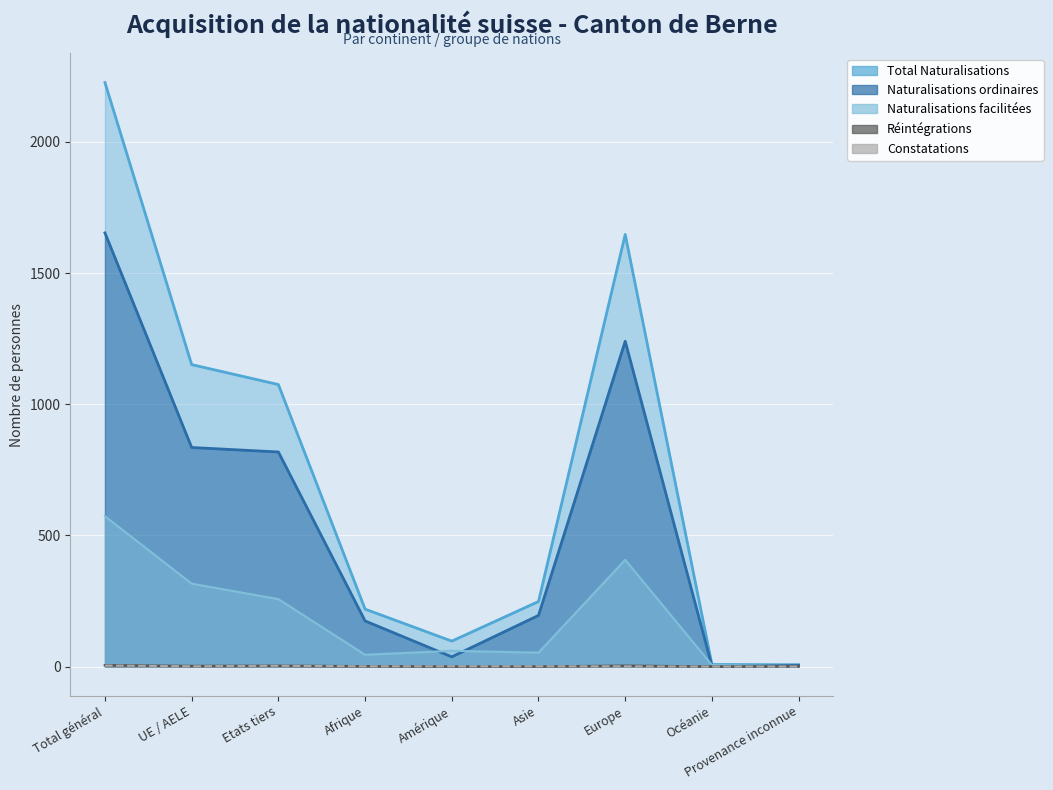

True or false: Naturalisations facilitées has a value of 103 at Amérique.

False